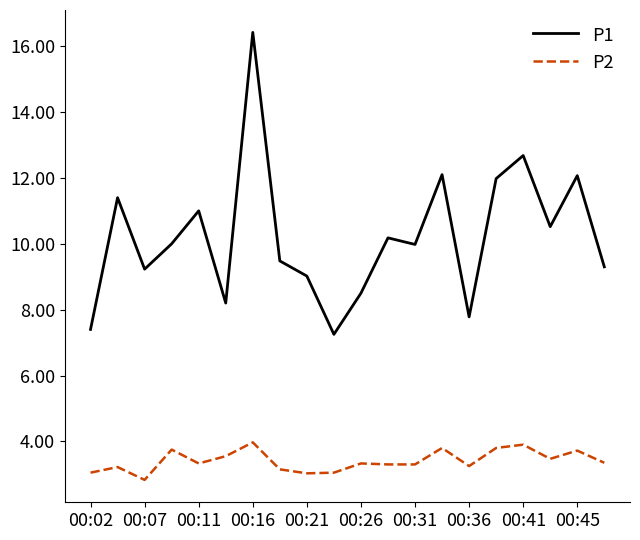

Which series has the largest range (max minus min)?

P1